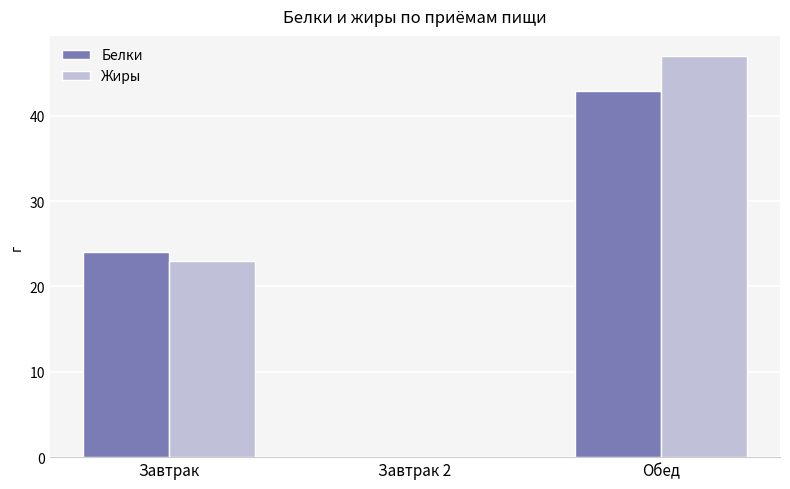

Between Завтрак 2 and Обед, which series saw the biggest shift?

Жиры